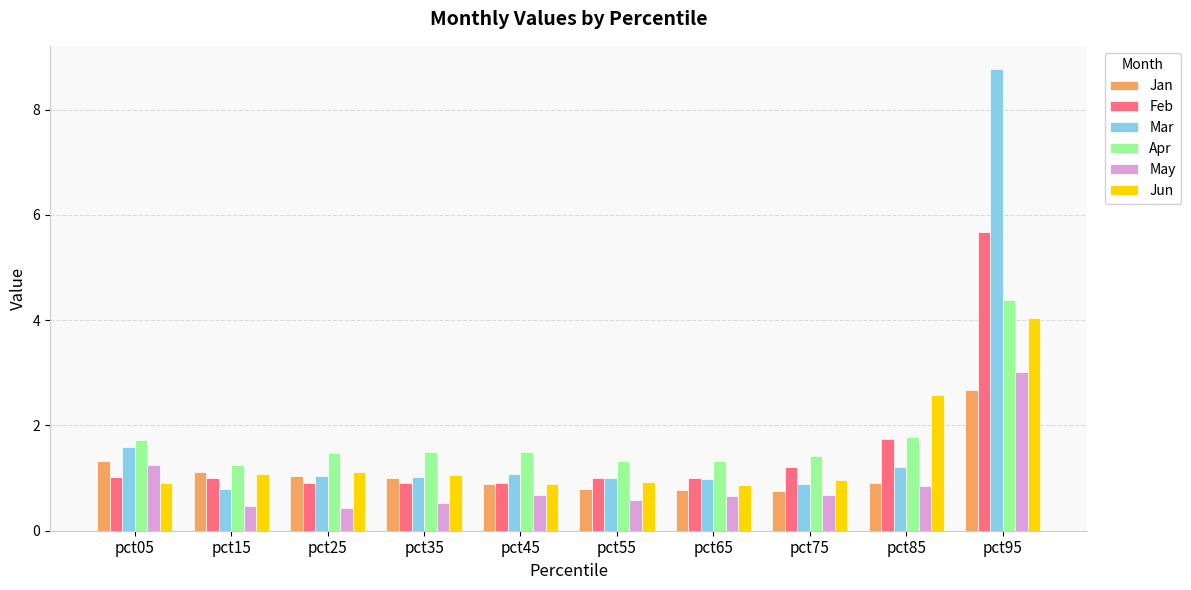

What is the difference between the May values at pct75 and pct15?

0.2